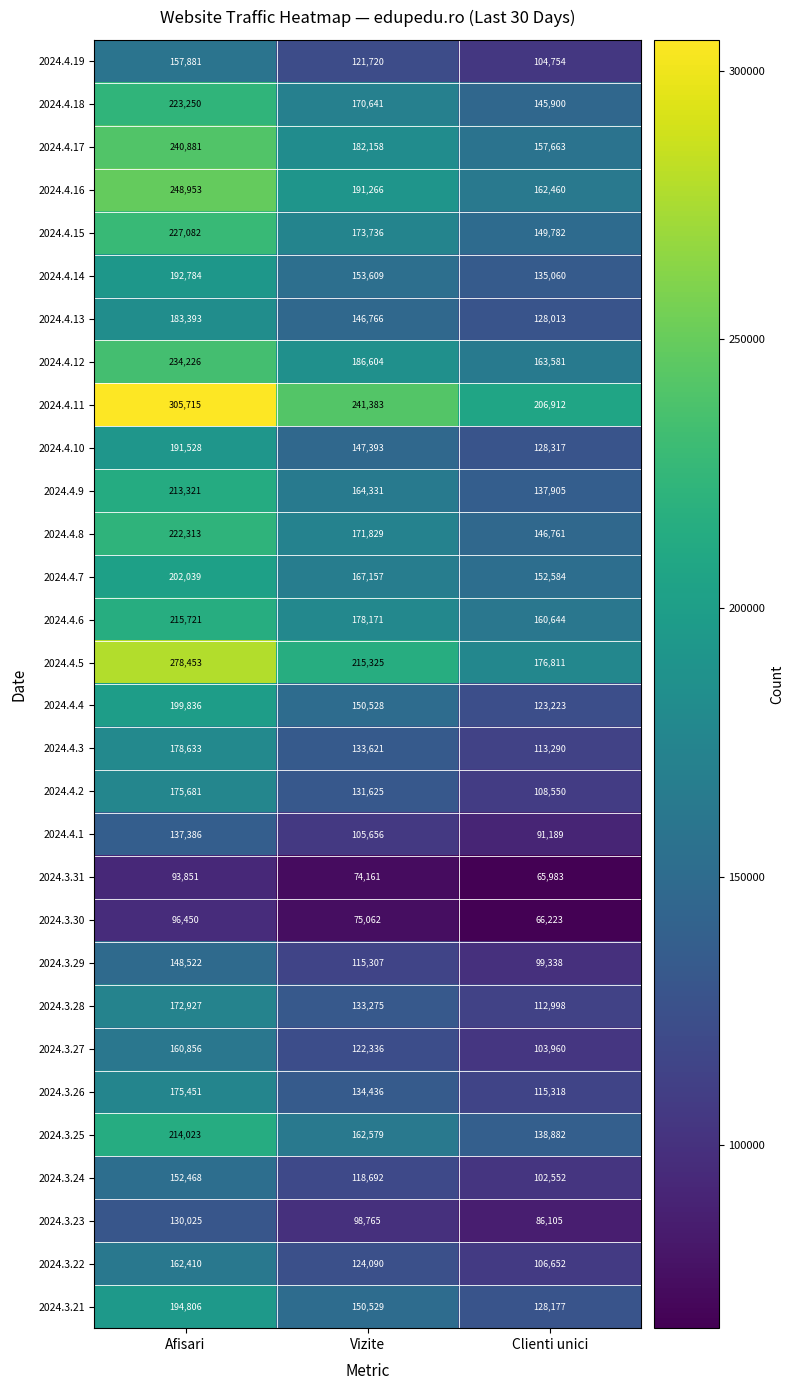

What is the total value across all series at Vizite?

4442751